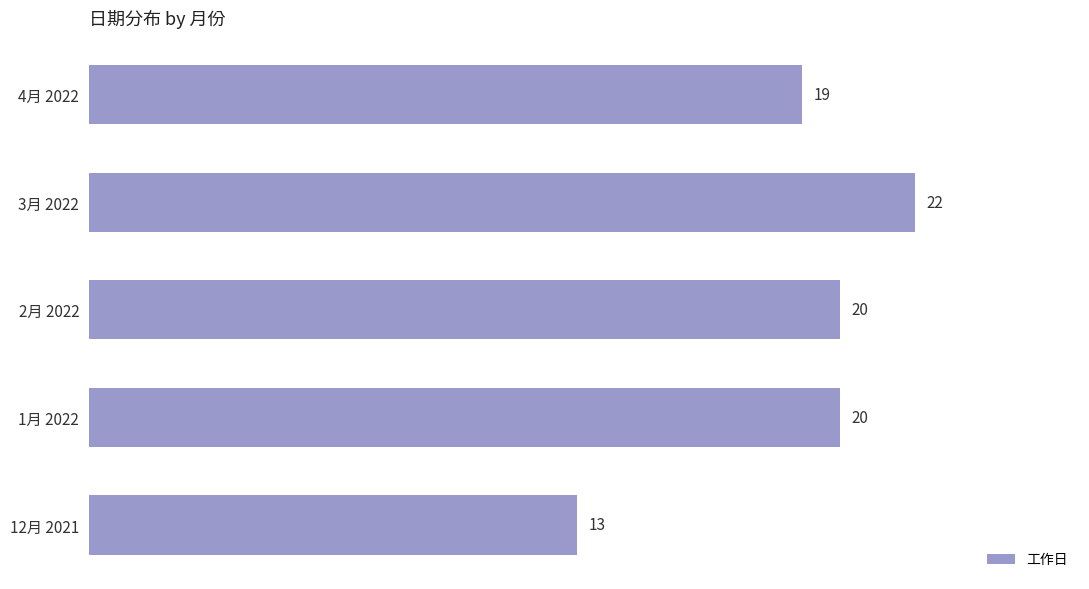

Is it true that the value at 3月 2022 is 22?

True